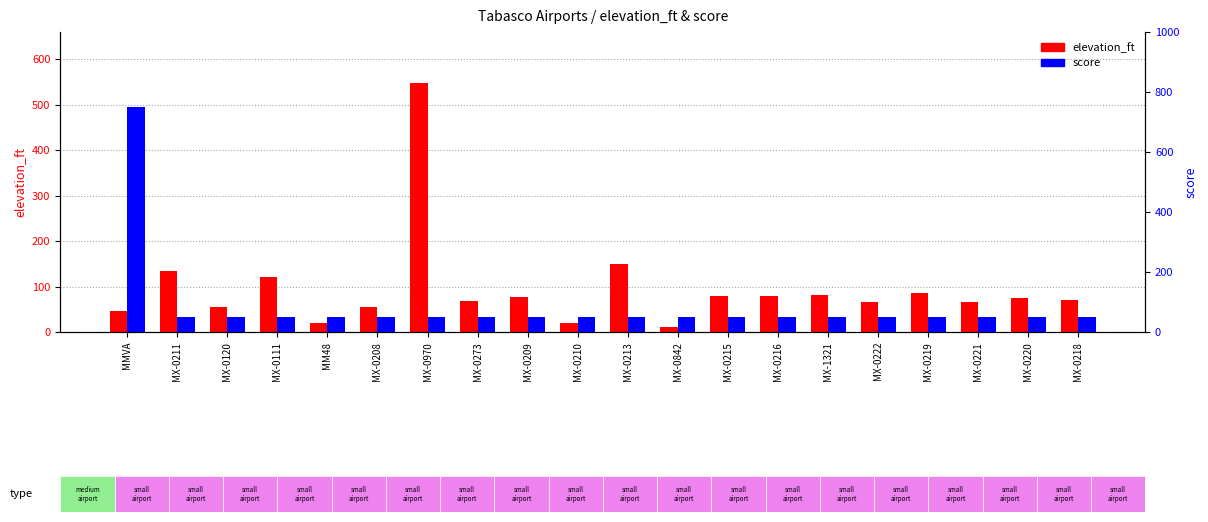

Reading right to left, list all the values displayed in this chart.

elevation_ft: MX-0218=70	MX-0220=75	MX-0221=65	MX-0219=85	MX-0222=65	MX-1321=82	MX-0216=80	MX-0215=80	MX-0842=10	MX-0213=150	MX-0210=20	MX-0209=78	MX-0273=69	MX-0970=548	MX-0208=55	MM48=20	MX-0111=120	MX-0120=56	MX-0211=135	MMVA=46
score: MX-0218=50	MX-0220=50	MX-0221=50	MX-0219=50	MX-0222=50	MX-1321=50	MX-0216=50	MX-0215=50	MX-0842=50	MX-0213=50	MX-0210=50	MX-0209=50	MX-0273=50	MX-0970=50	MX-0208=50	MM48=50	MX-0111=50	MX-0120=50	MX-0211=50	MMVA=750